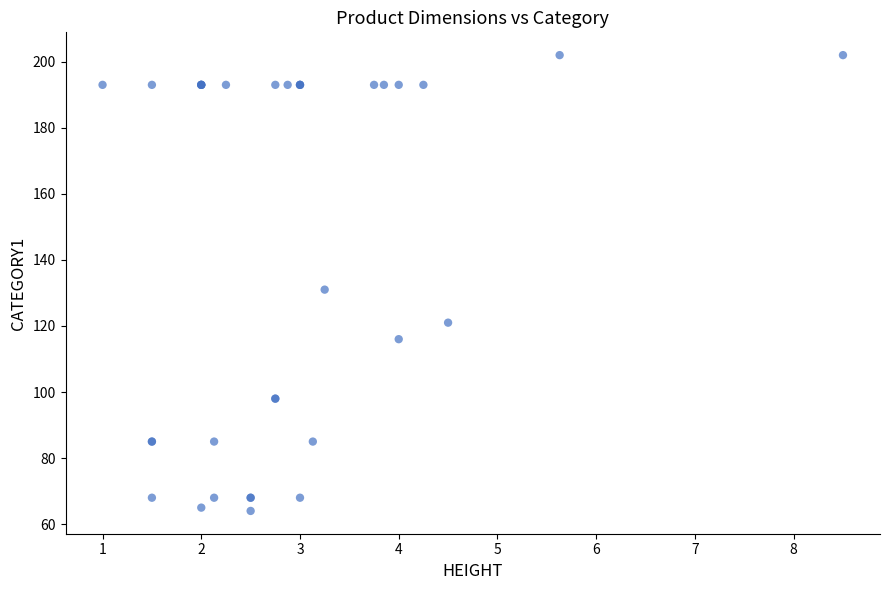

What Y value in the scatter plot is closest to 133?

131